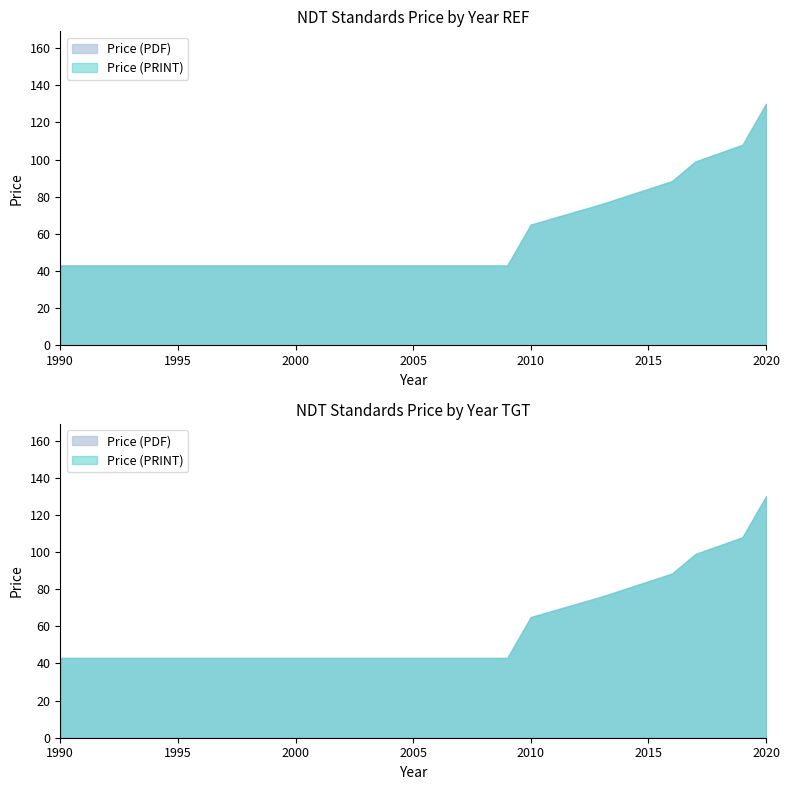

What is the value of the Price (PDF) point at the 2nd from the left?

43.0